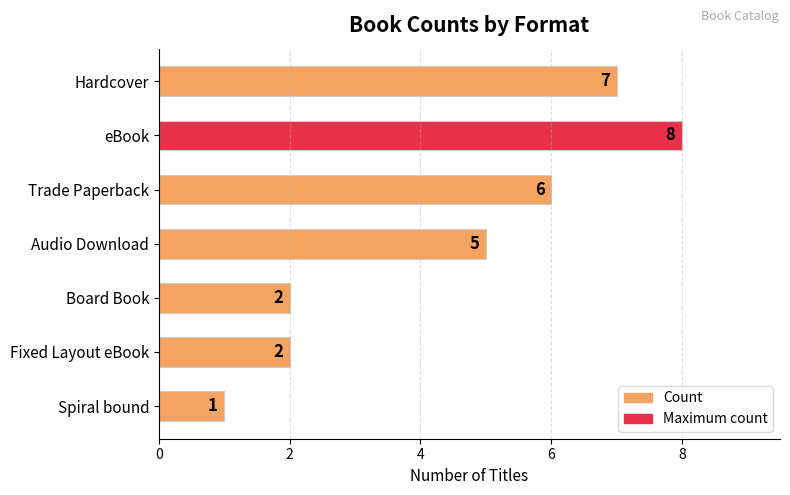

How many values are between 2 and 7?

5